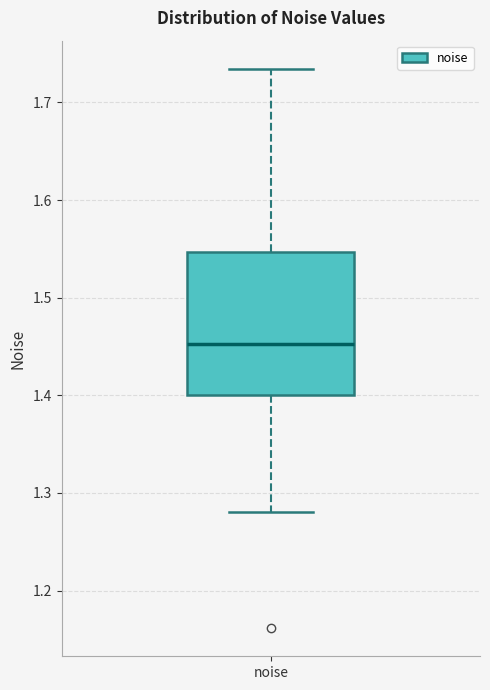

Where does the median line of the box for noise sit on the y-axis? The values are not printed on the chart, so give them approximately, as read against the axis.

1.45